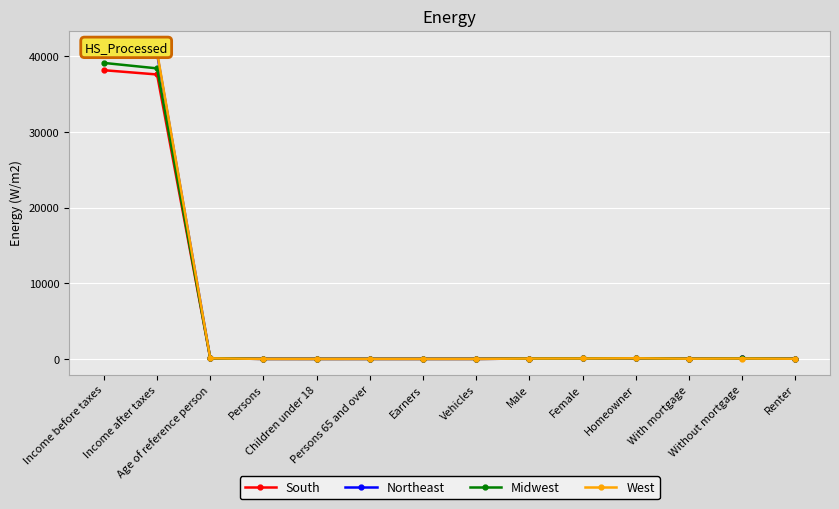

What position from the left is Income after taxes?

2